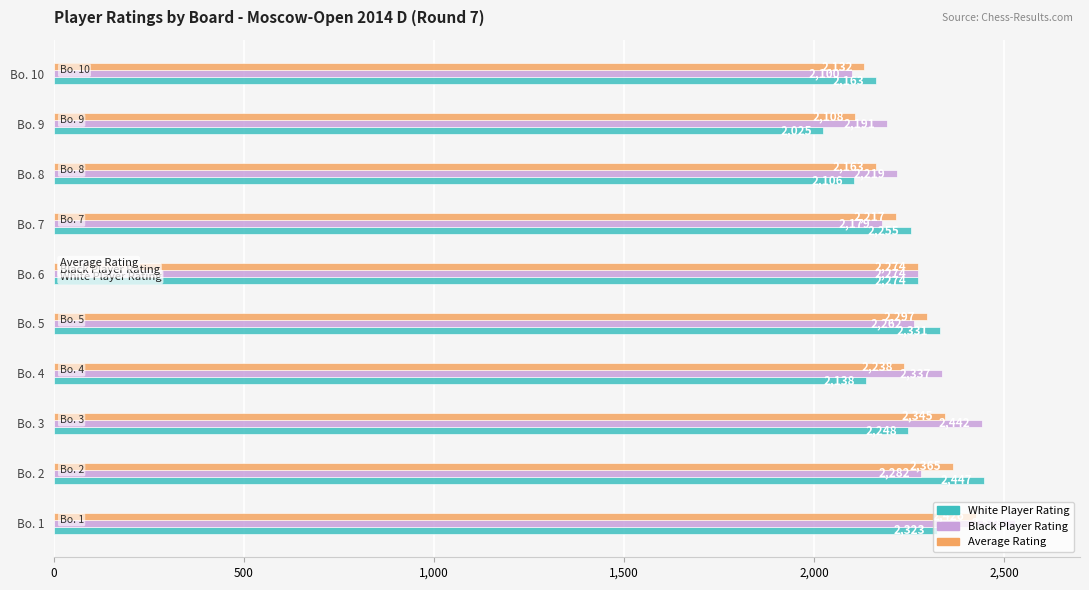

What is the sum of the Black Player Rating values at Bo. 3 and Bo. 2?

4724